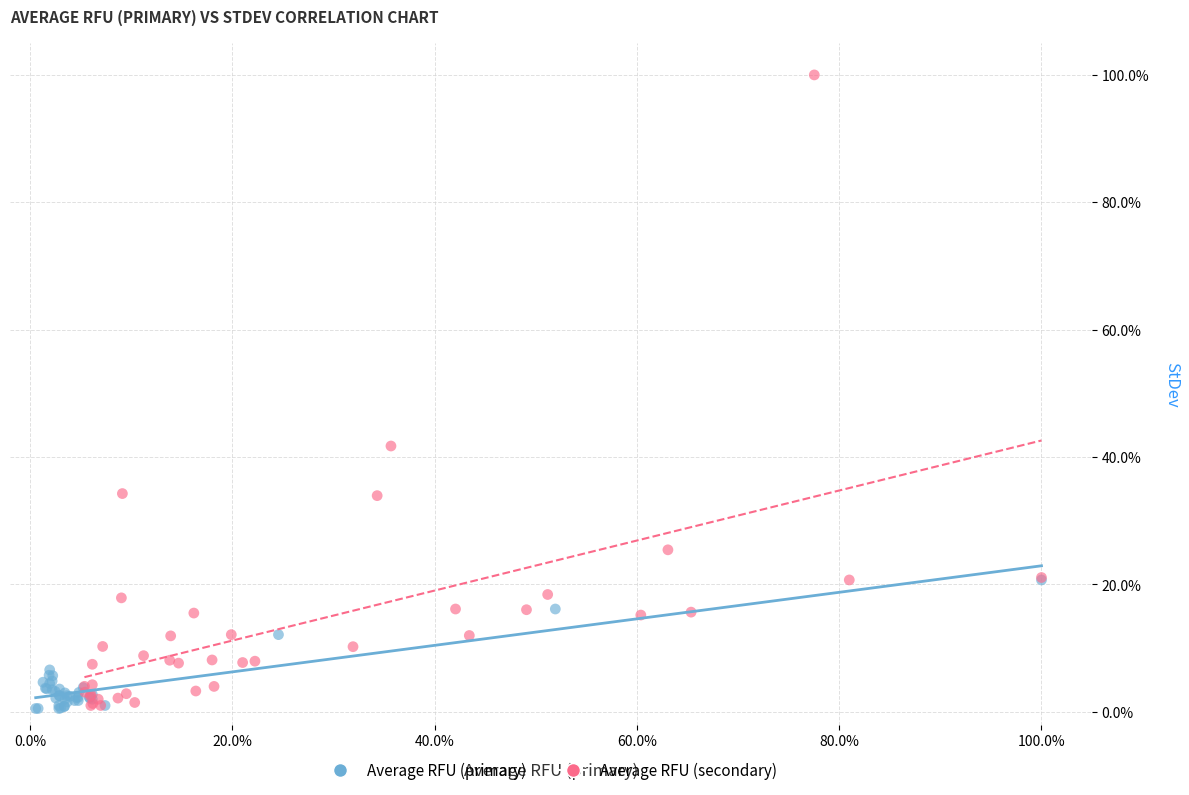

What are all the series names shown in the legend?

Average RFU (primary), Average RFU (secondary)